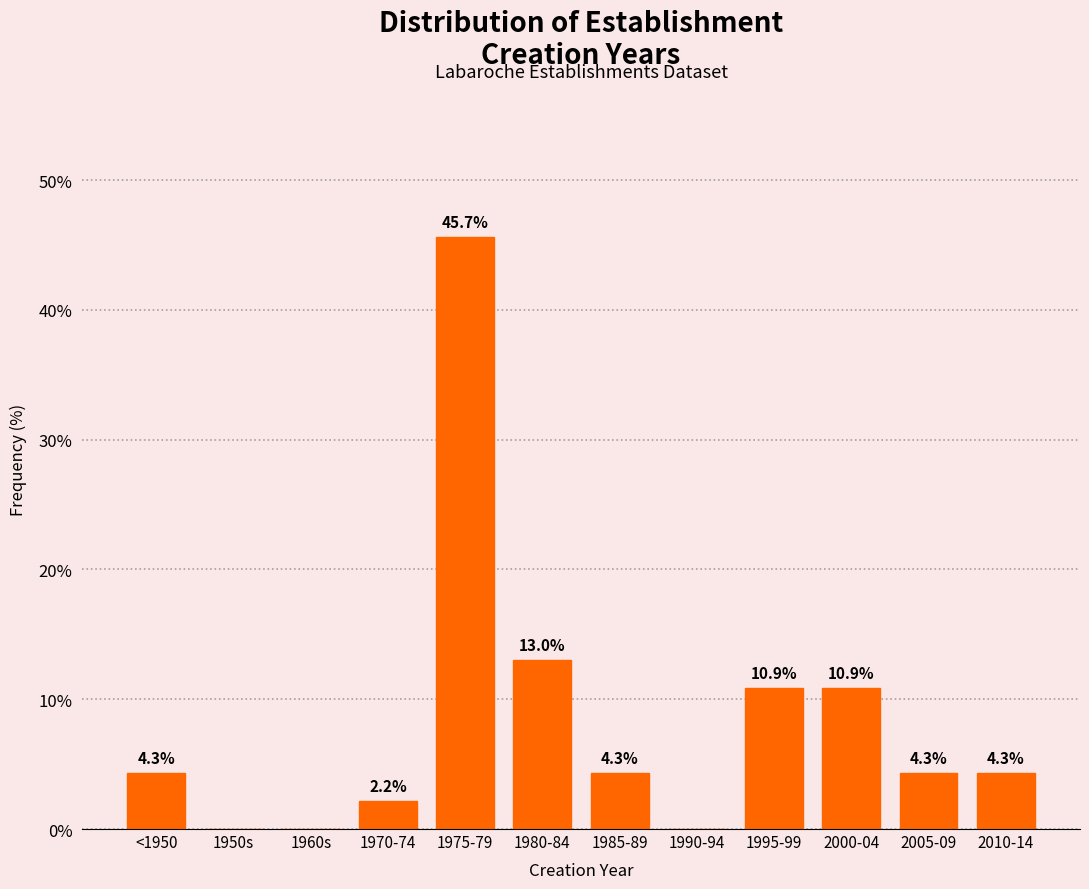

Reading left to right, list all the values displayed in this chart.

<1950=4.3	1950s=0.0	1960s=0.0	1970-74=2.2	1975-79=45.7	1980-84=13.0	1985-89=4.3	1990-94=0.0	1995-99=10.9	2000-04=10.9	2005-09=4.3	2010-14=4.3